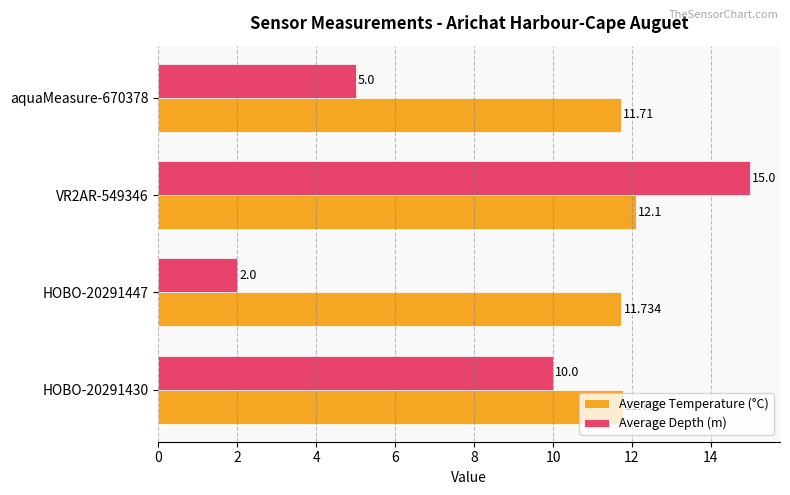

What is the smallest value displayed?

2.0